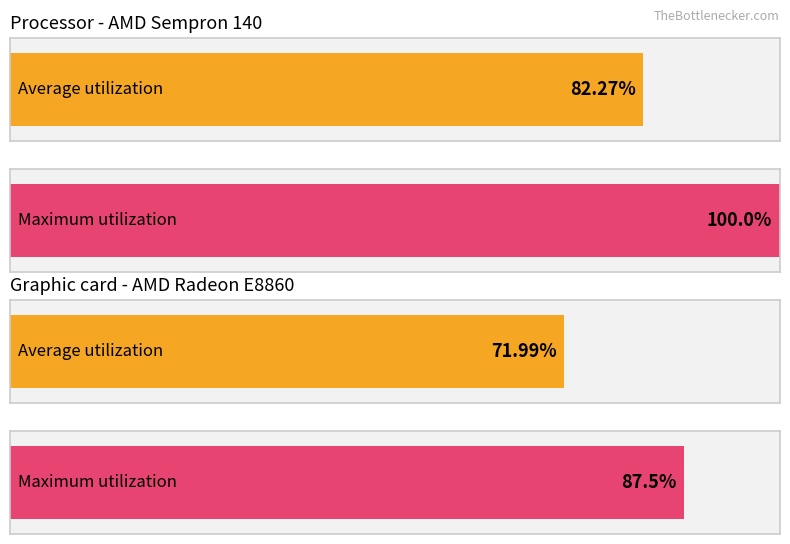

Rank the series at 4 from highest to lowest value.

Maximum utilization, Average utilization